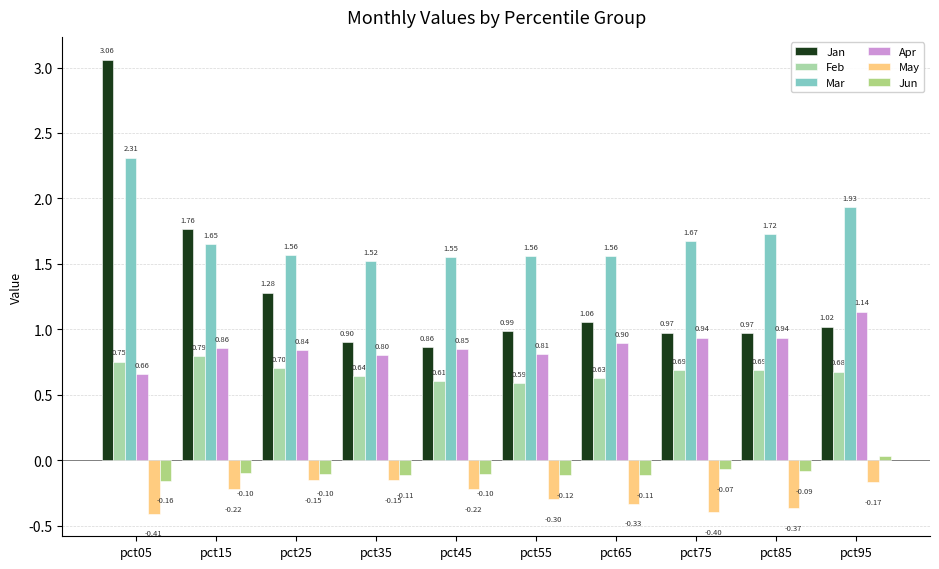

Reading right to left, transcribe all the data shown in this chart.

Jan: 1.0	1.0	1.0	1.1	1.0	0.9	0.9	1.3	1.8	3.1
Feb: 0.7	0.7	0.7	0.6	0.6	0.6	0.6	0.7	0.8	0.8
Mar: 1.9	1.7	1.7	1.6	1.6	1.6	1.5	1.6	1.6	2.3
Apr: 1.1	0.9	0.9	0.9	0.8	0.8	0.8	0.8	0.9	0.7
May: -0.2	-0.4	-0.4	-0.3	-0.3	-0.2	-0.2	-0.2	-0.2	-0.4
Jun: 0.0	-0.1	-0.1	-0.1	-0.1	-0.1	-0.1	-0.1	-0.1	-0.2